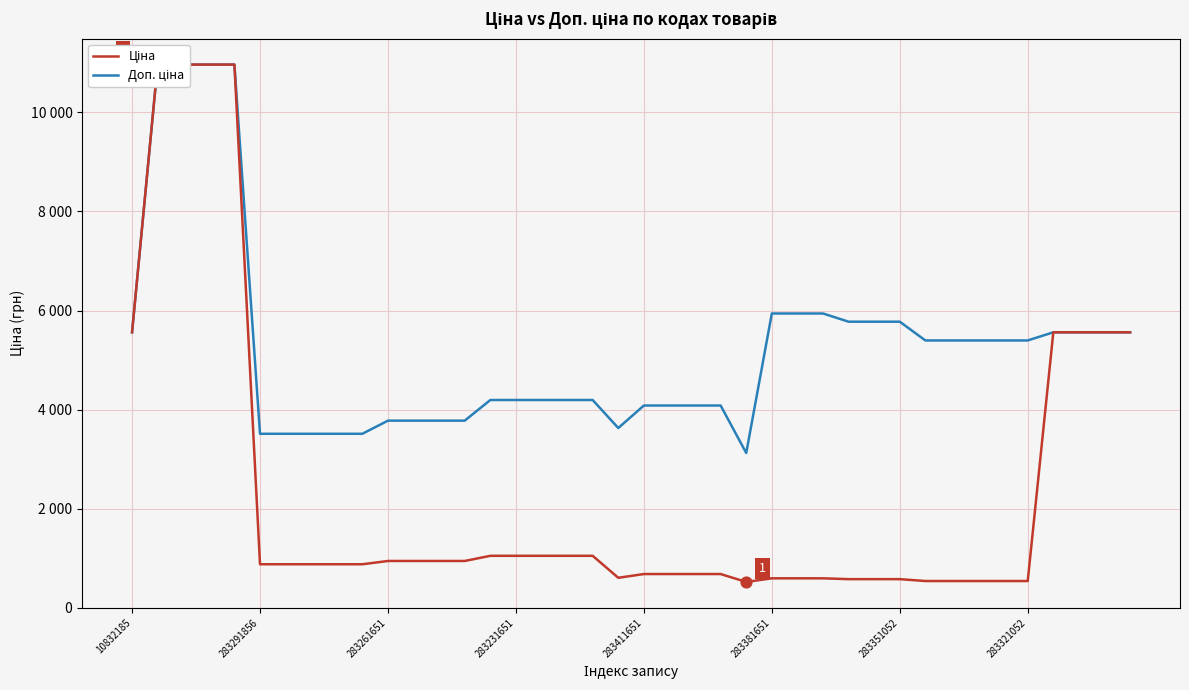

Which series has the largest Y range (max minus min)?

Ціна